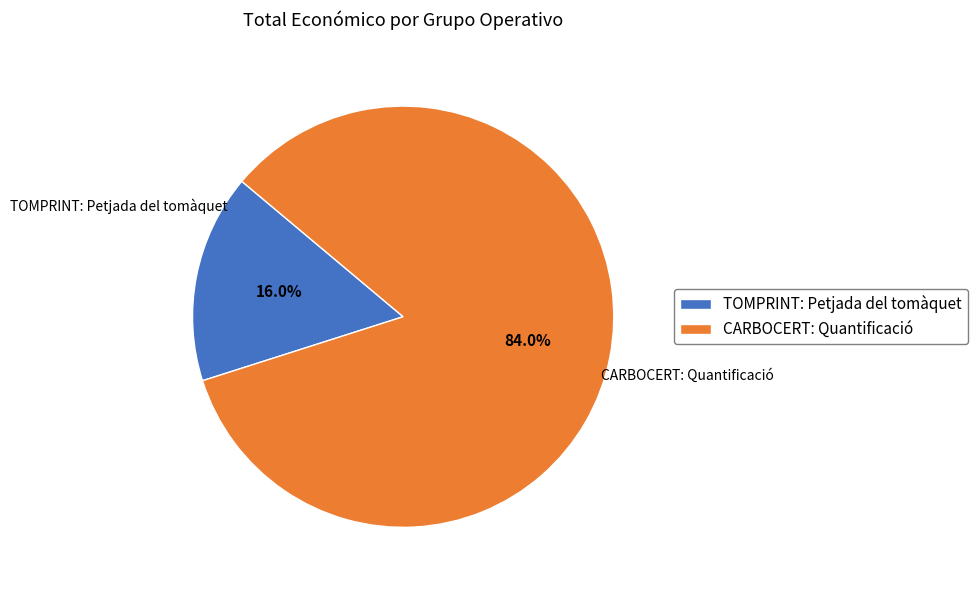

The CARBOCERT: Quantificació slice represents 74% of the pie. True or false?

False